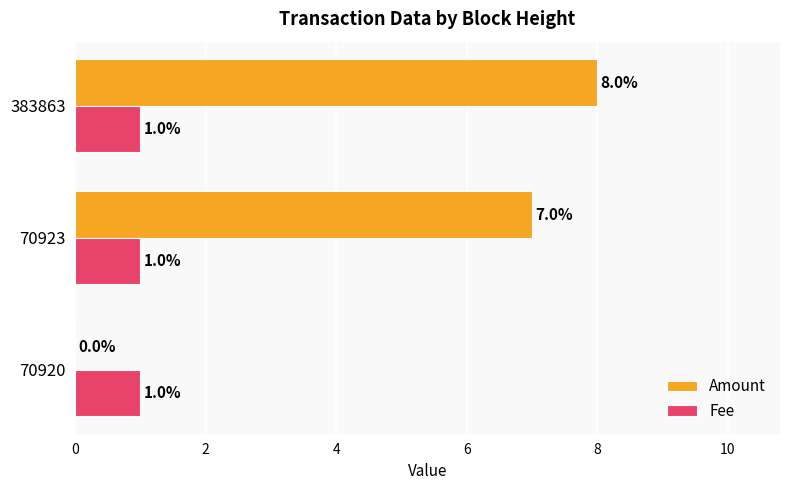

What is the greatest value displayed?

8